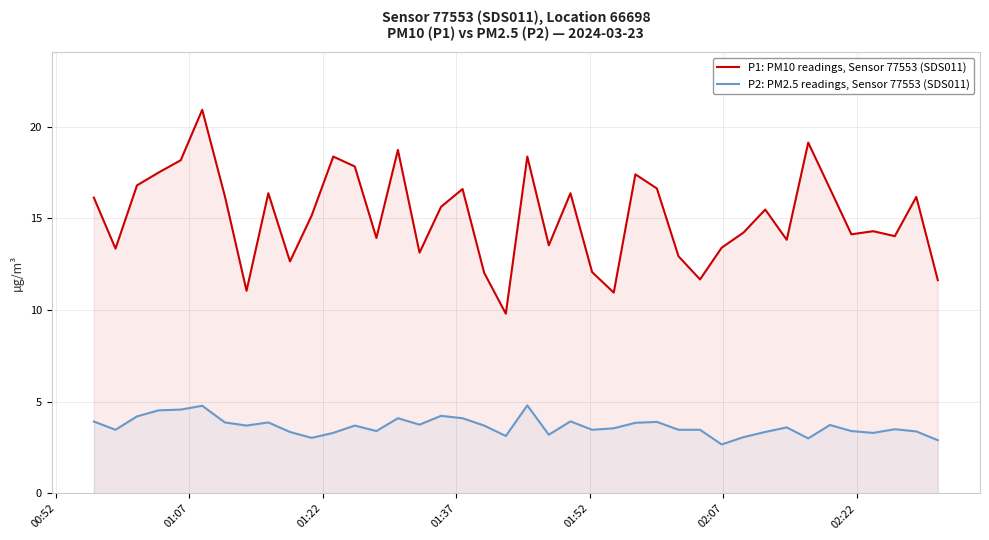

What is the greatest value displayed?

20.9